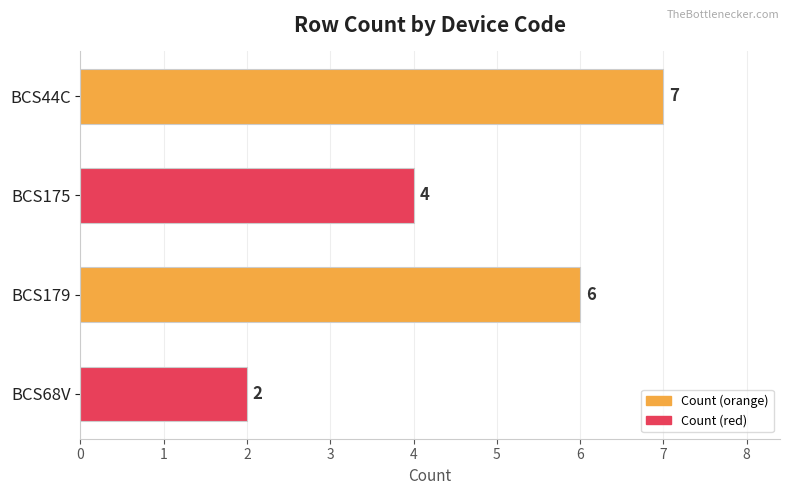

List the labels in order of value, smallest first.

BCS68V, BCS175, BCS179, BCS44C